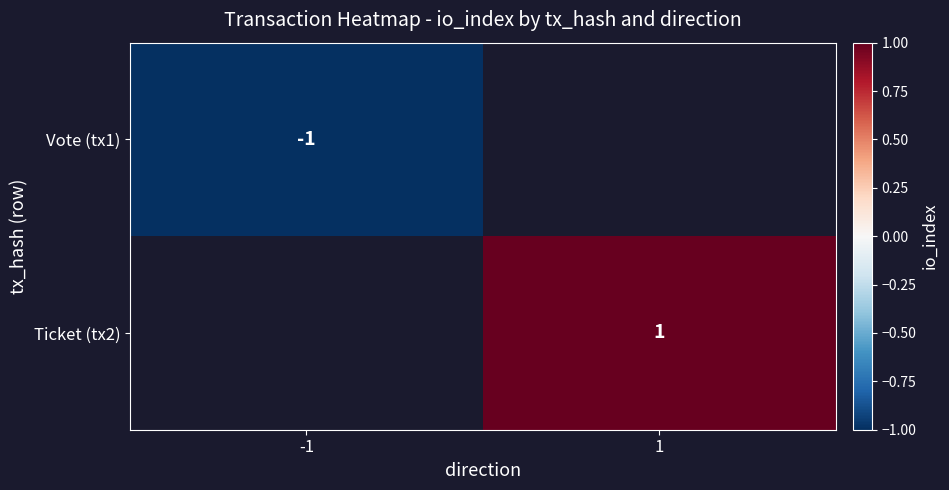

The Vote (tx1) series shows -0.6 at -1. True or false?

False